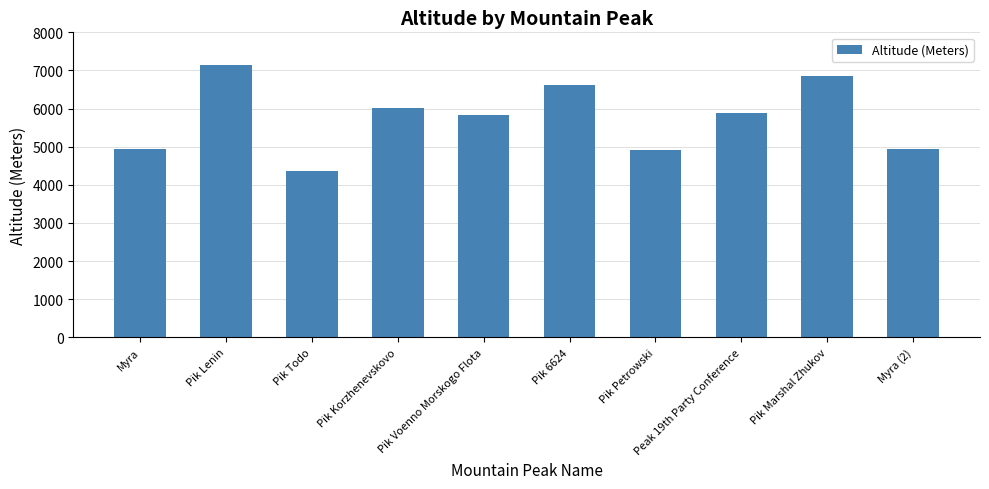

Which has a higher value, Pik Voenno Morskogo Flota or Myra (2)?

Pik Voenno Morskogo Flota